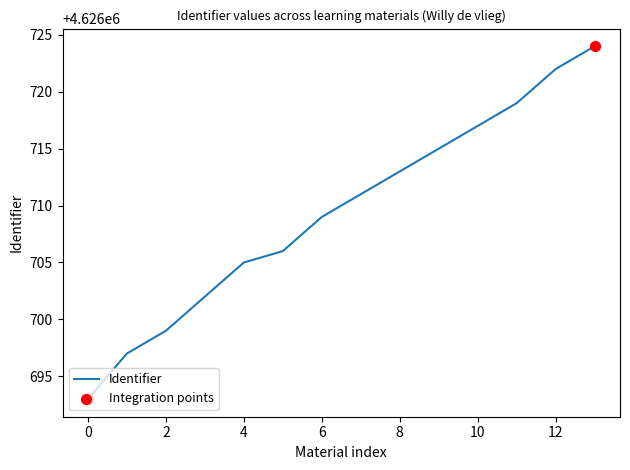

What is the difference between the maximum and minimum values?

31